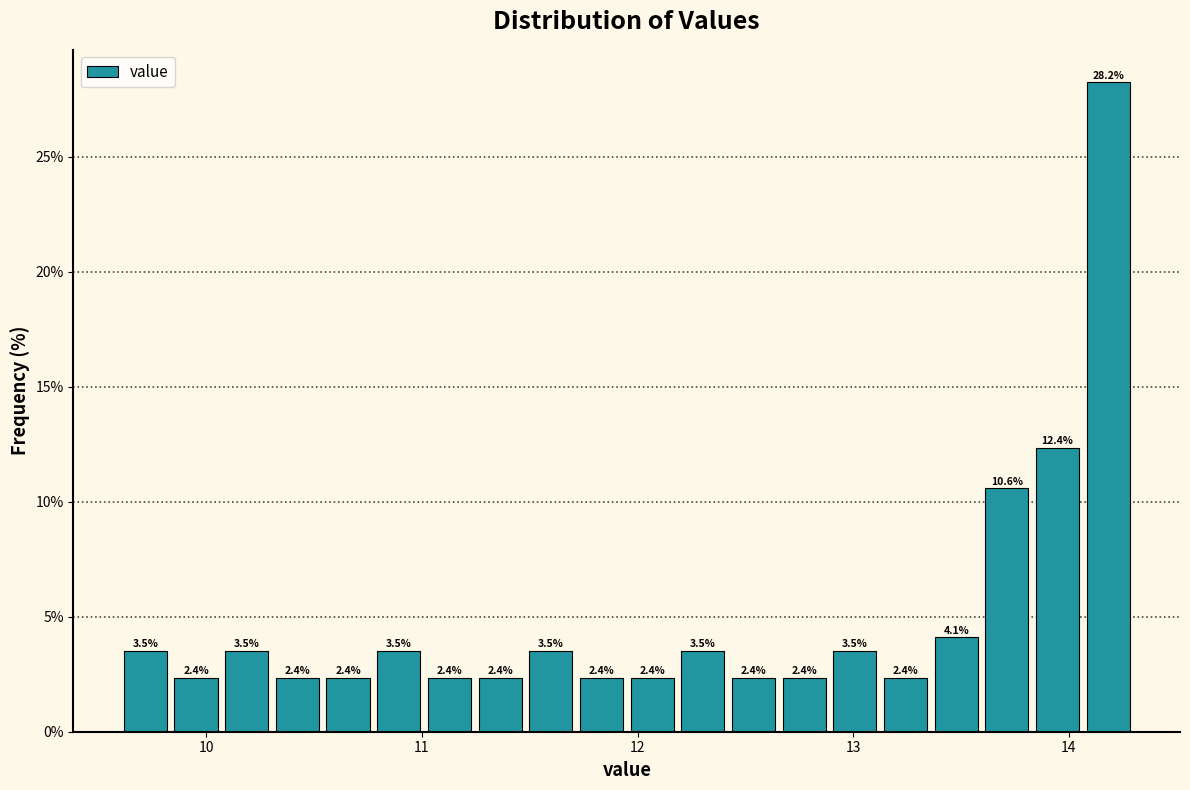

Around what value on the x-axis is the tallest bar? Give the approximate position of its centre, as read against the axis.

14.2